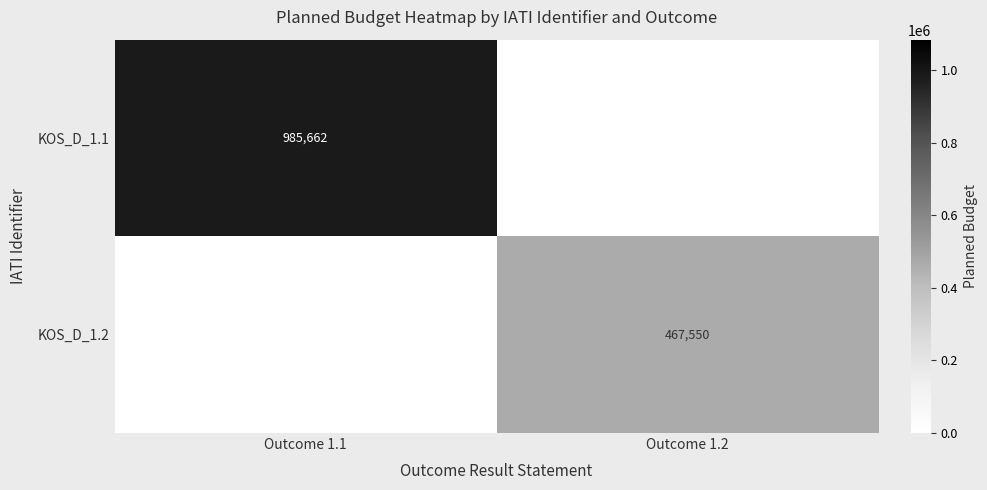

What is the maximum value shown in the chart?

985662